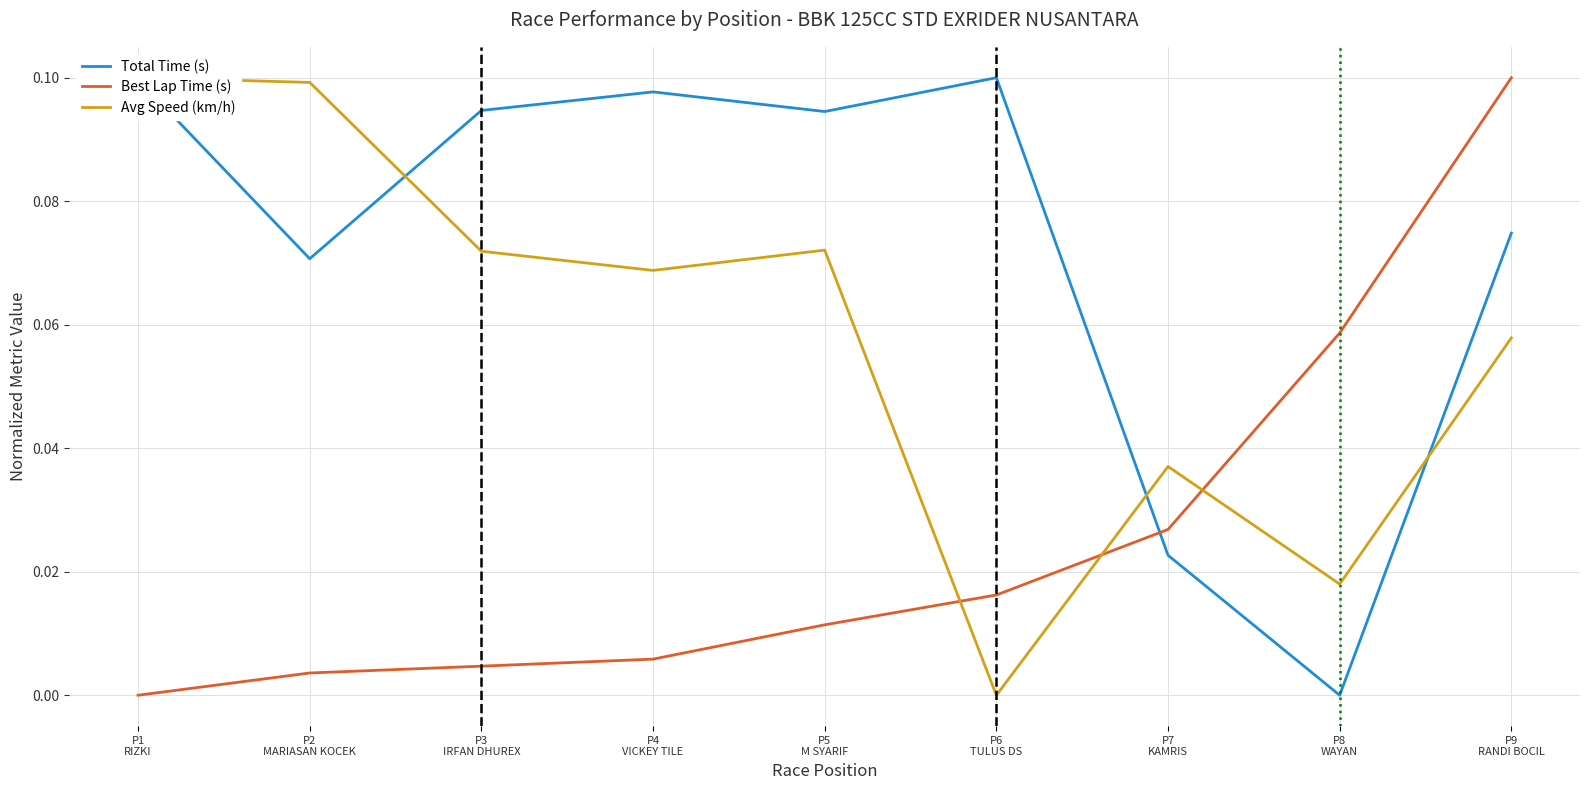

Is this an area chart (filled region under the line)?

No